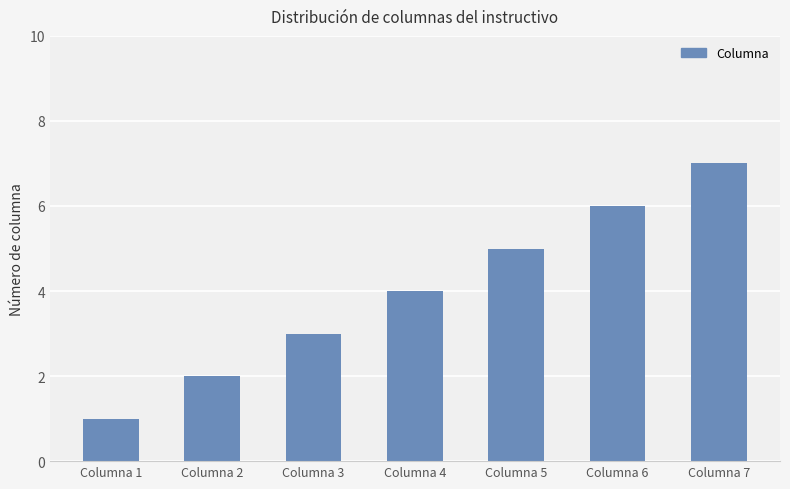

Does the chart contain any negative values?

No